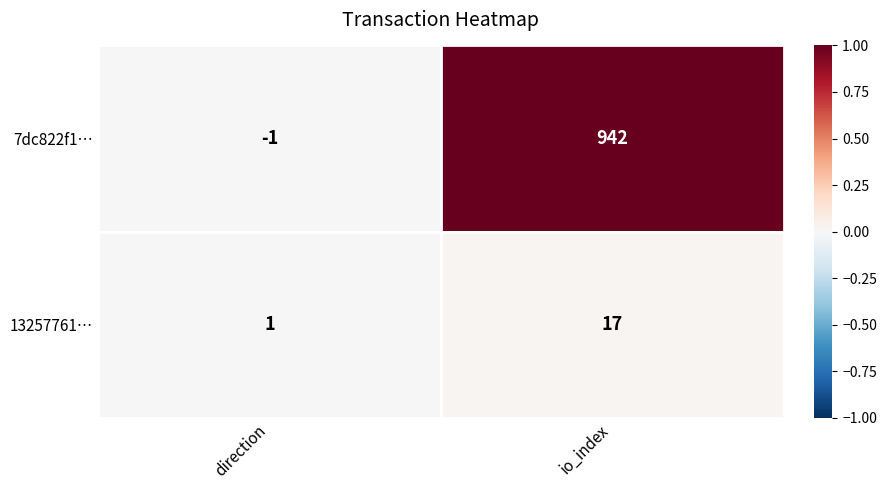

Rank the series by their maximum value, from lowest to highest.

13257761…, 7dc822f1…